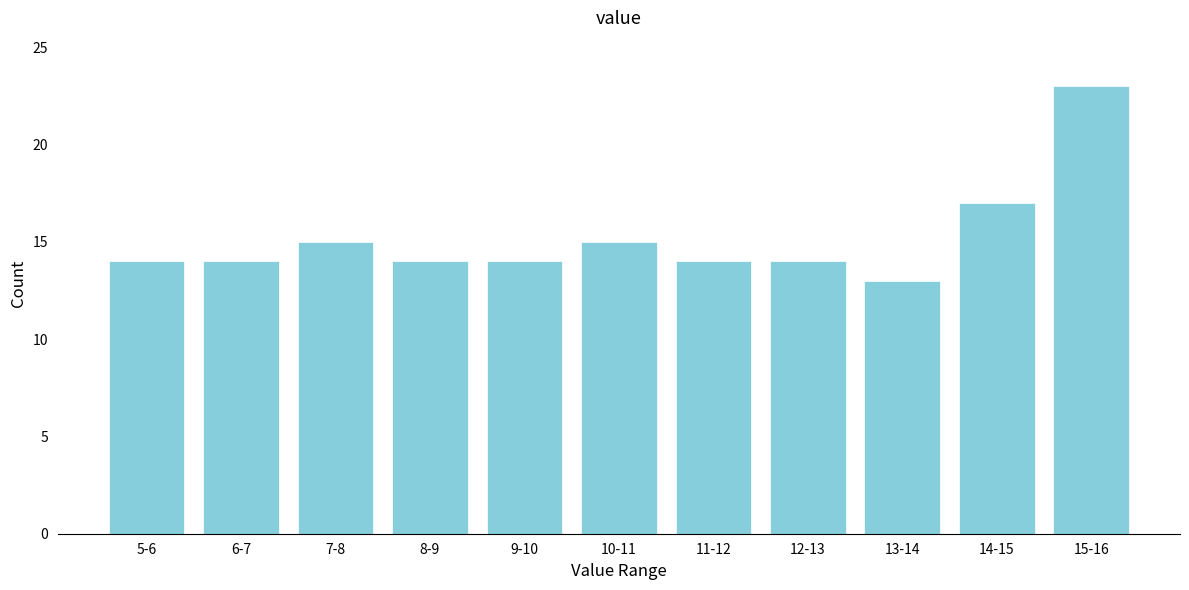

Reading right to left, extract all data points from this chart.

15-16=23	14-15=17	13-14=13	12-13=14	11-12=14	10-11=15	9-10=14	8-9=14	7-8=15	6-7=14	5-6=14